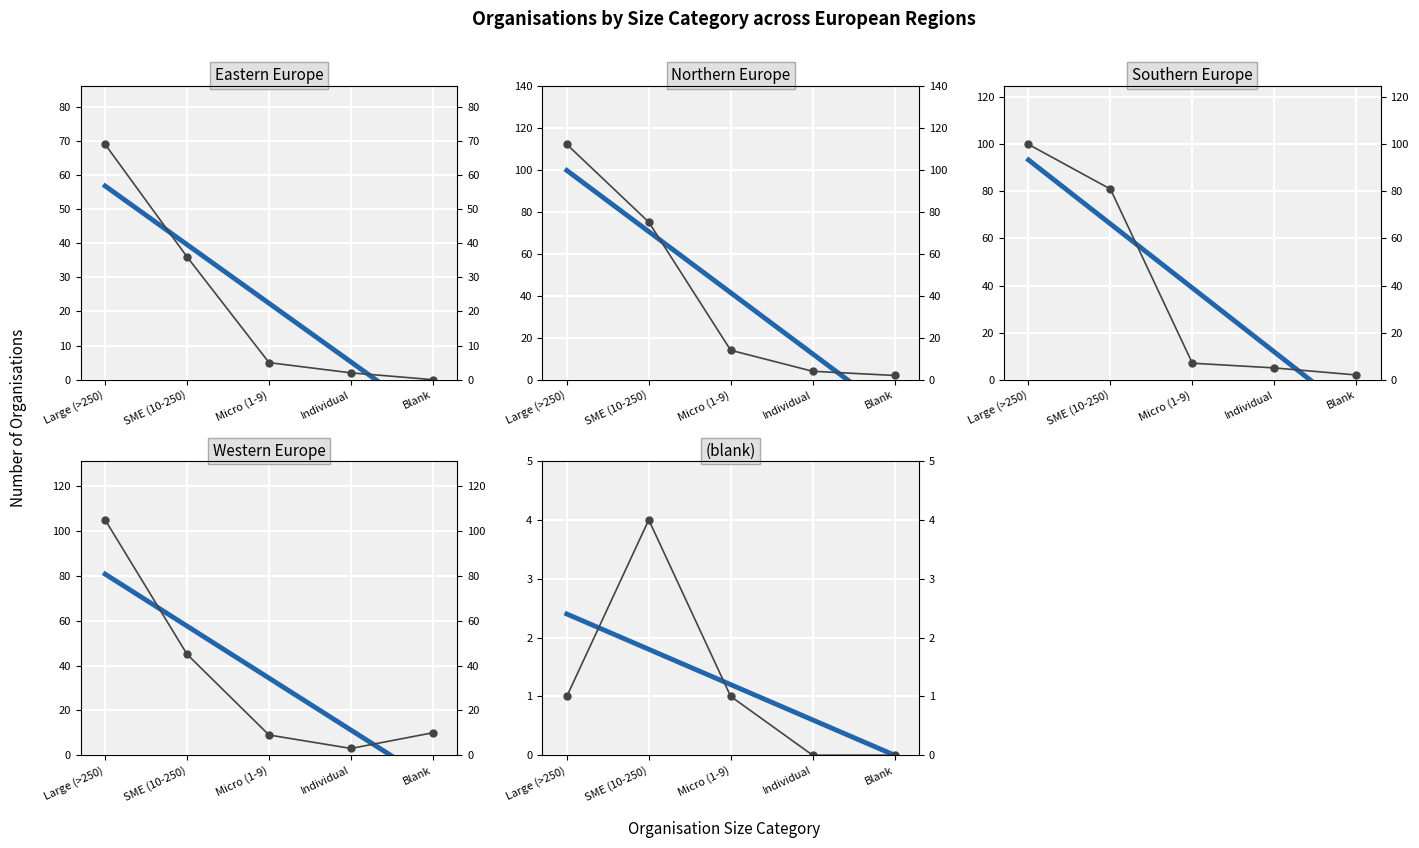

The value of Southern Europe at Micro (1-9) is 3. True or false?

False